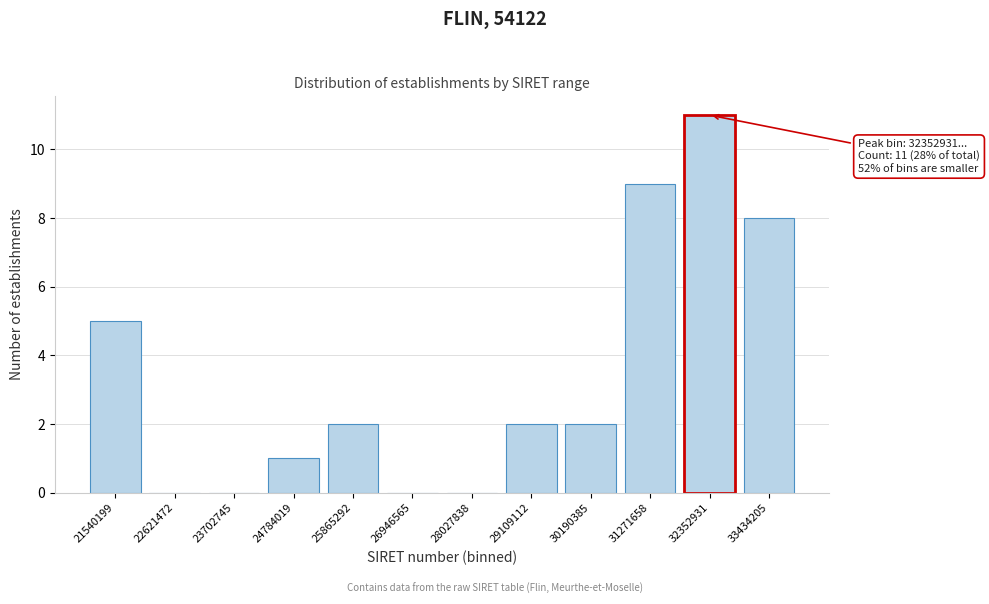

Reading left to right, extract all data points from this chart.

21540199=5	22621472=0	23702745=0	24784019=1	25865292=2	26946565=0	28027838=0	29109112=2	30190385=2	31271658=9	32352931=11	33434205=8